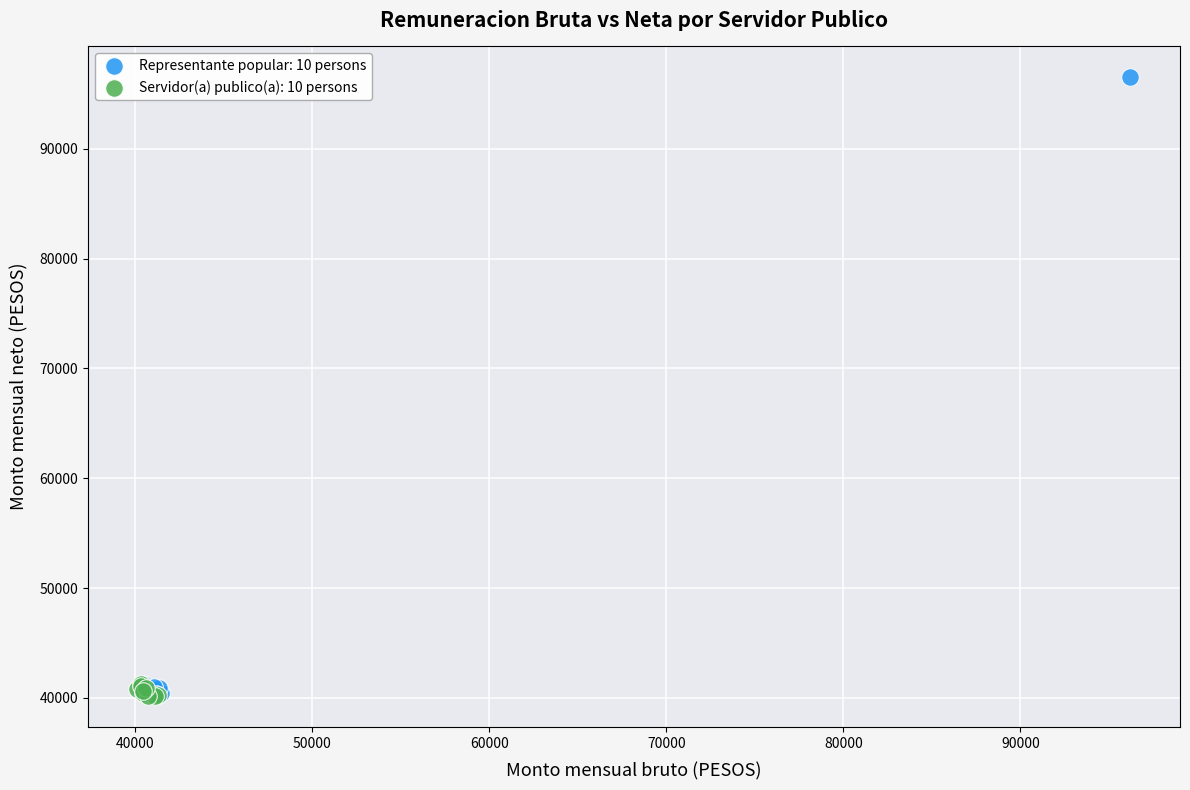

Which series reaches the maximum Y coordinate?

Representante popular: 10 persons